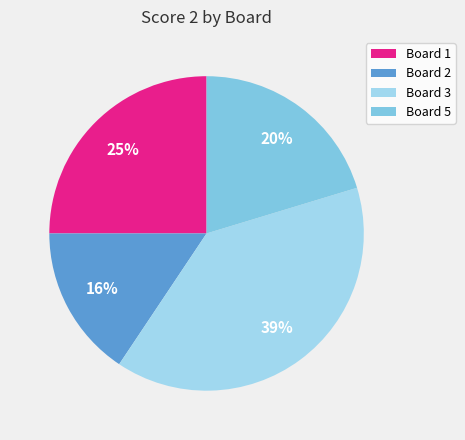

The Board 1 slice represents 25% of the pie. True or false?

True